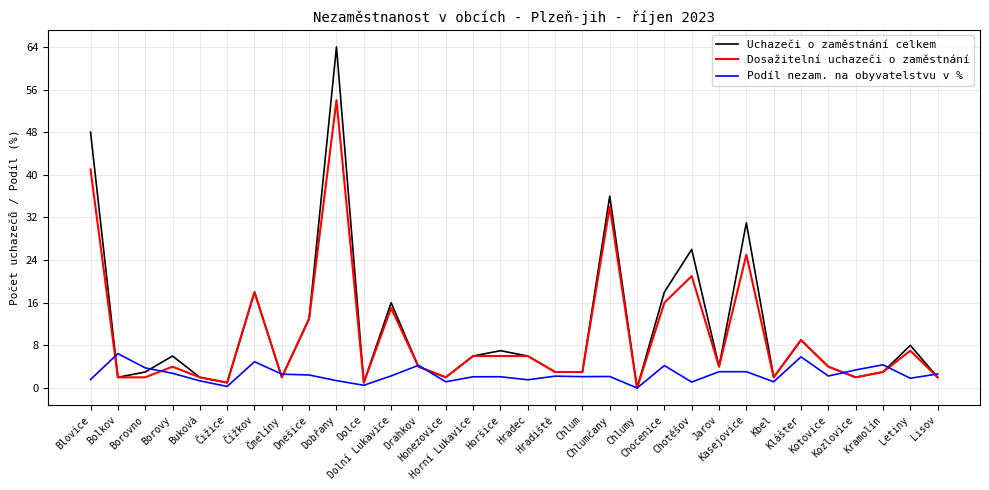

What is the maximum value for Uchazeči o zaměstnání celkem?

64.0